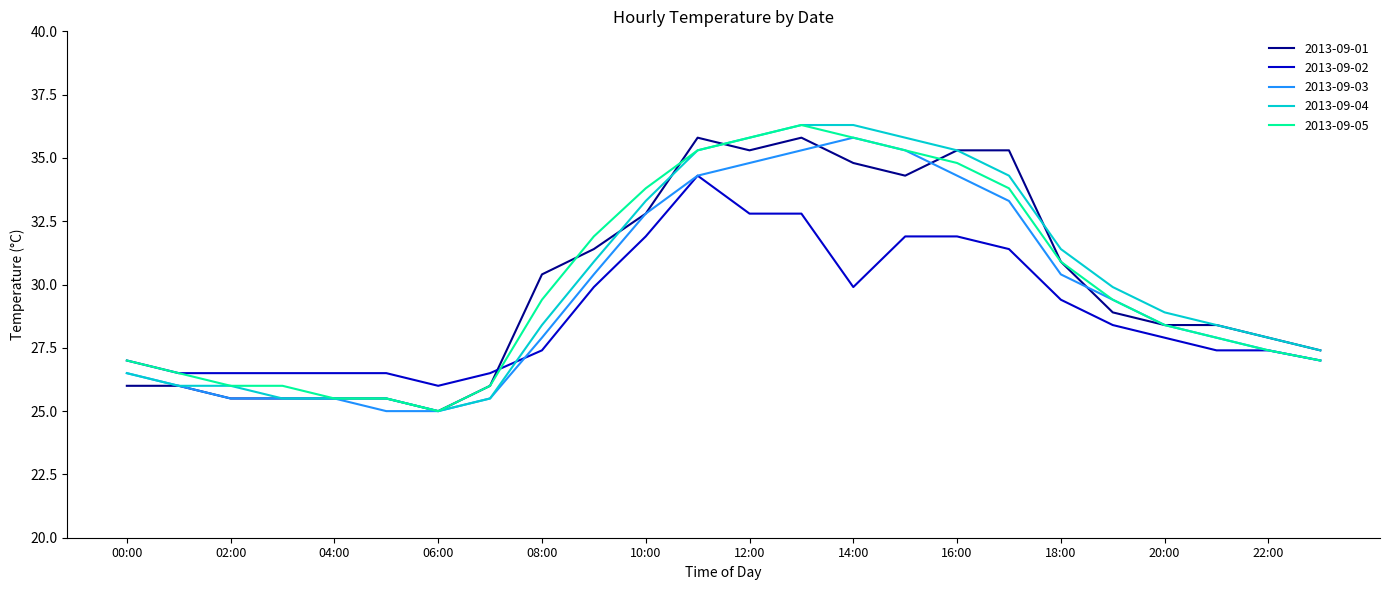

How many intersections are there between 2013-09-02 and 2013-09-04?

1